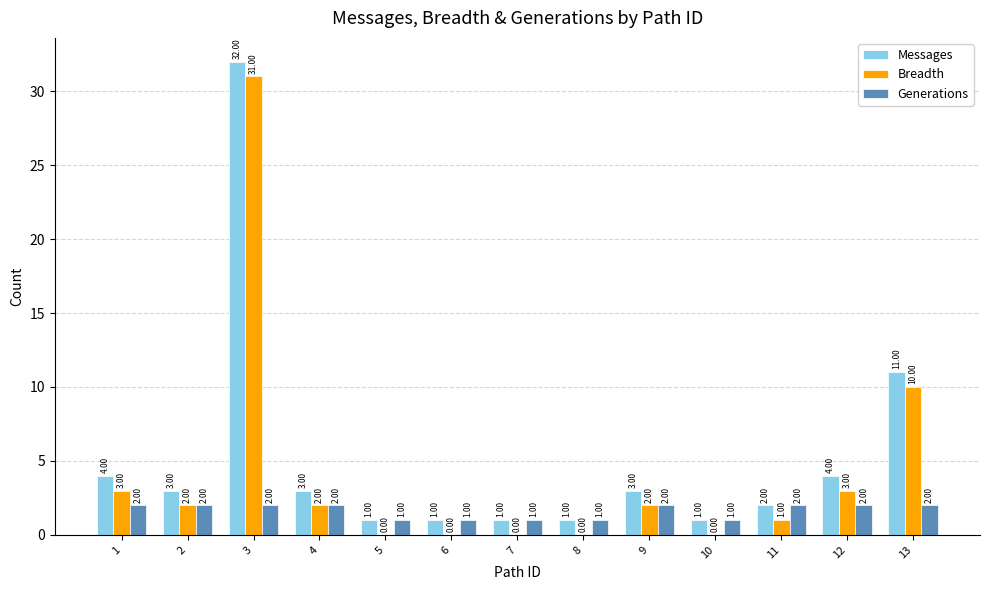

Where does the Breadth series first go above 2?

1